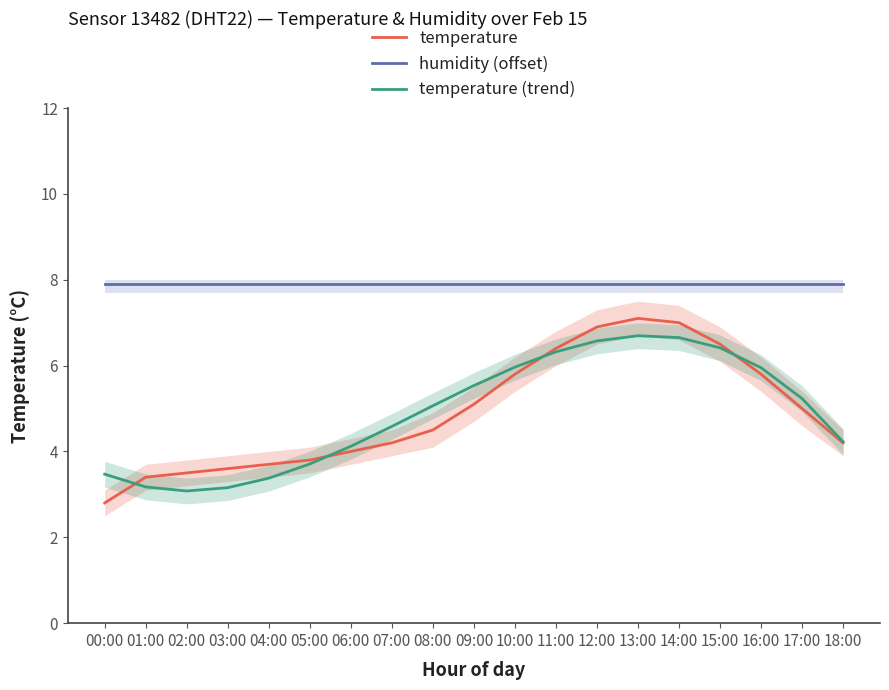

What is the label of the 2nd point from the left?

01:00